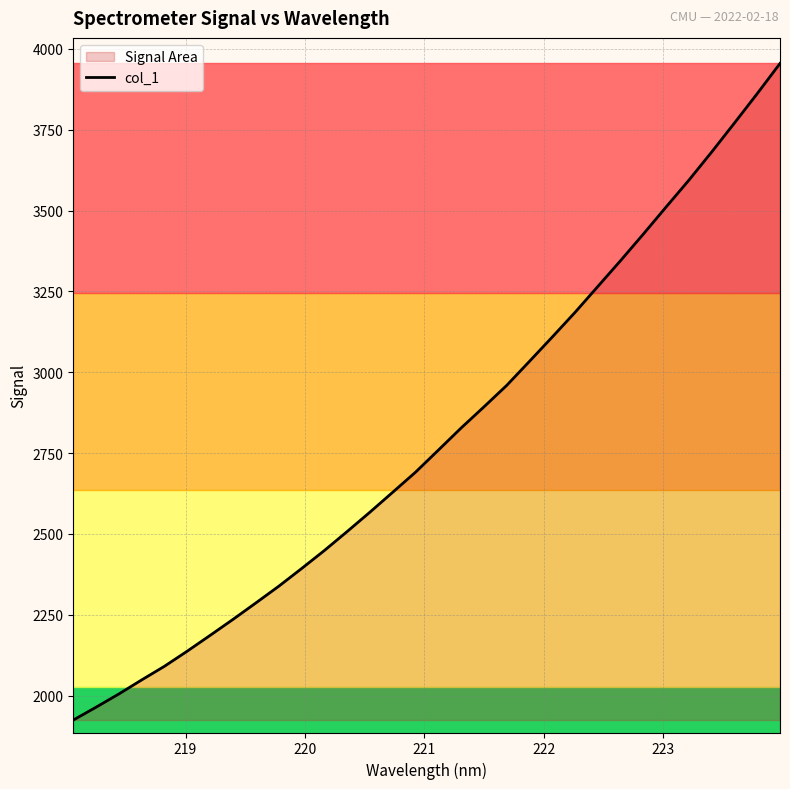

What is the difference between the maximum and minimum values?

2030.8